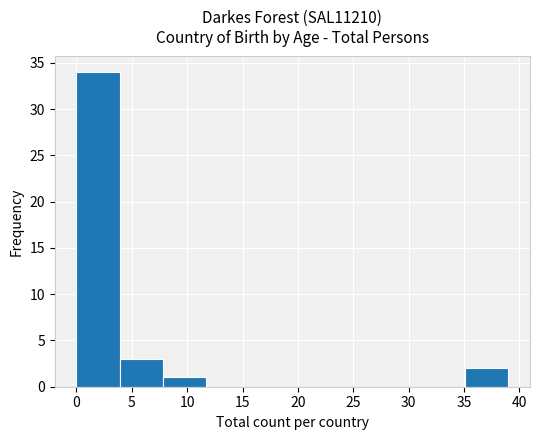

How tall is the bar that spans 0.0 to 3.9 on the x-axis? Neither the bar edges nor the heights are printed on the chart, so give them approximately, as read against the axes.

34